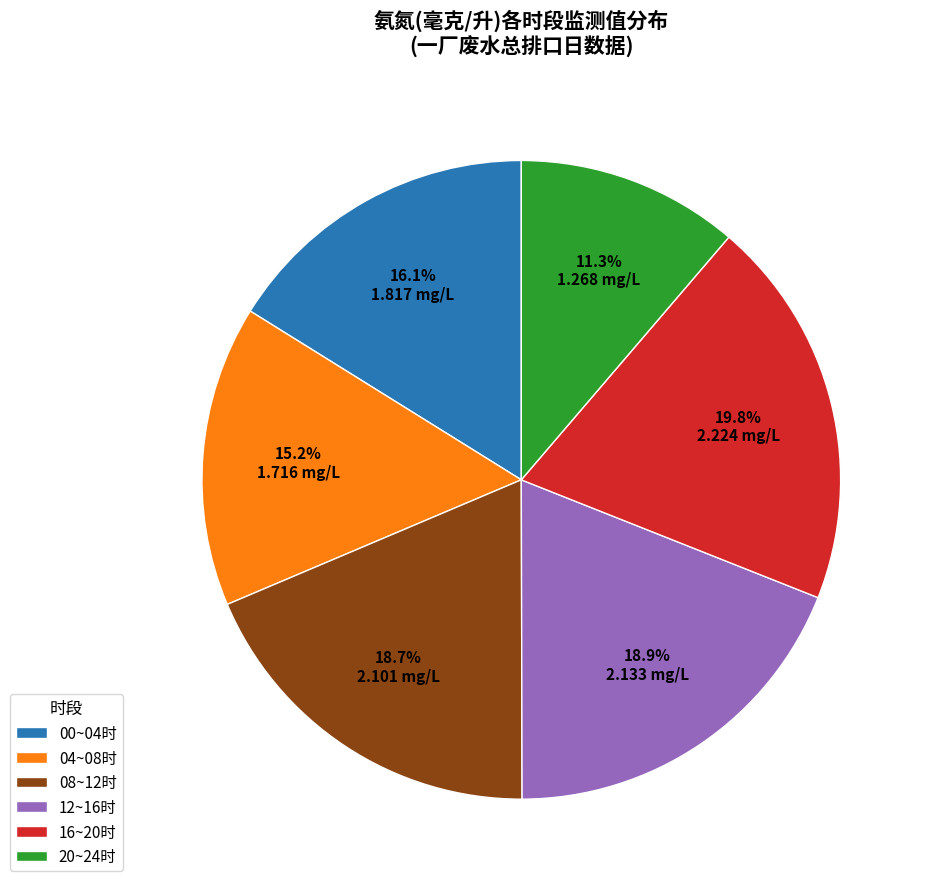

What portion of the pie excludes 00~04时?

83.9%